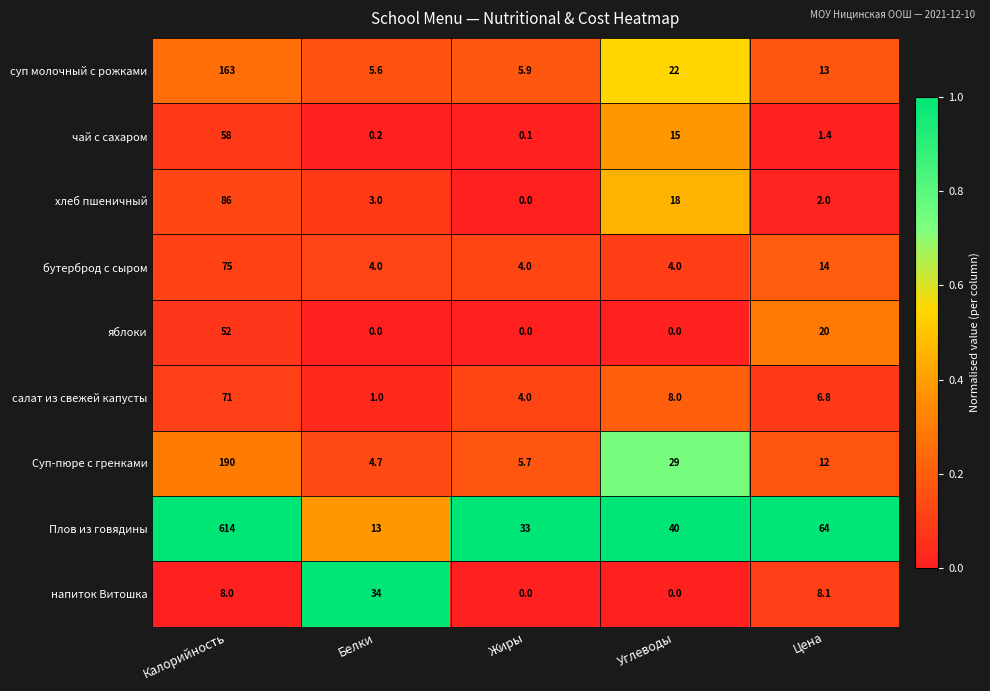

What is the average value of the Плов из говядины series?

152.8